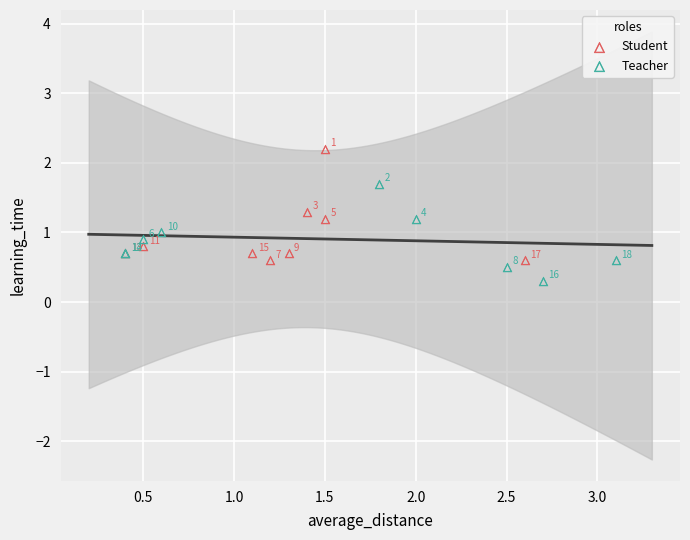

Which series reaches the maximum Y coordinate?

Student